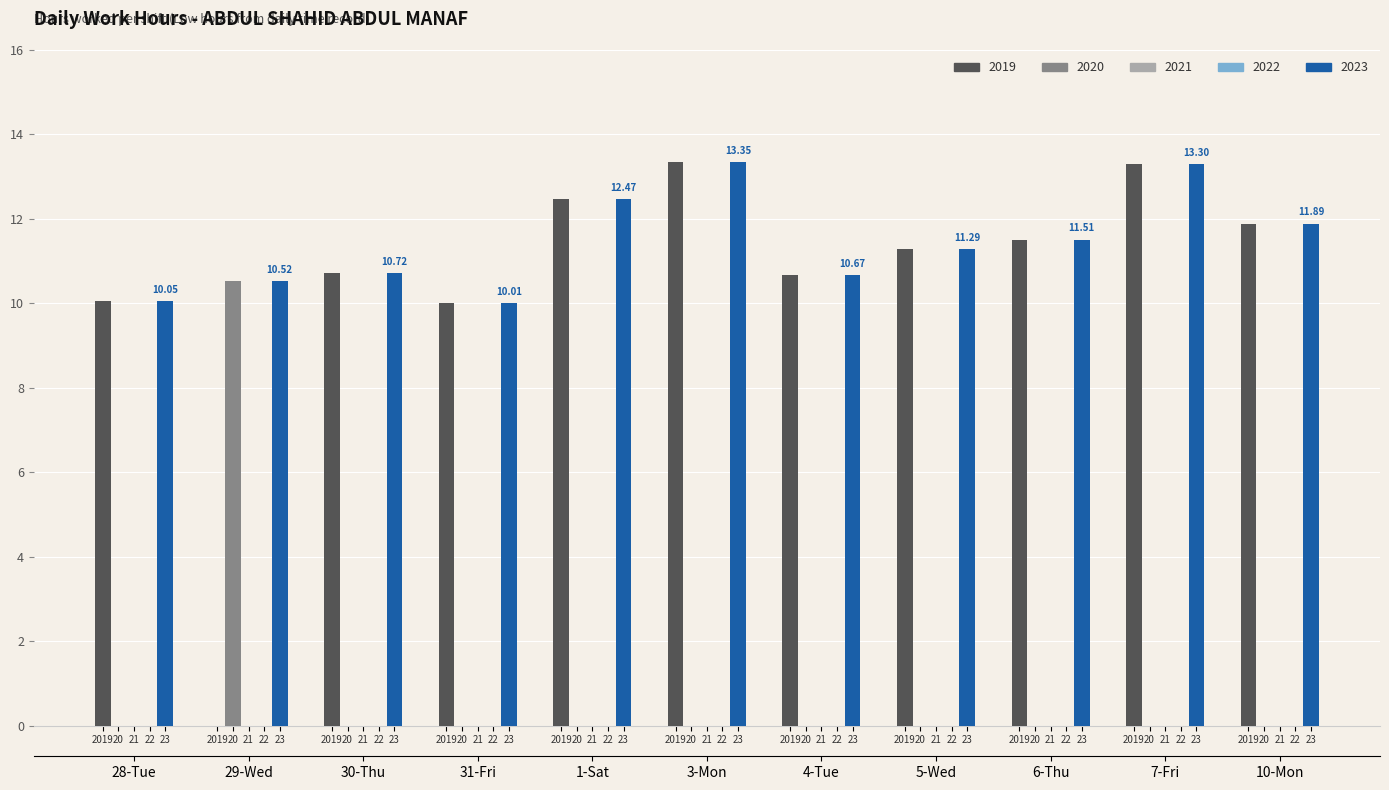

Rank the series at 3-Mon from highest to lowest value.

2019, 2023, 2020